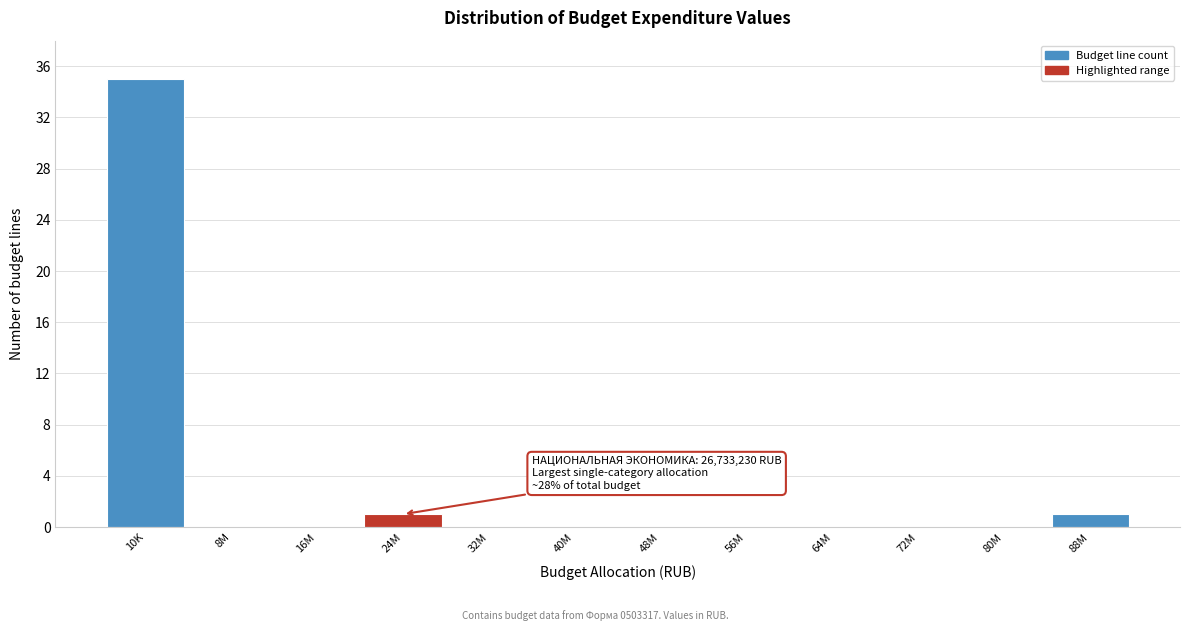

Reading right to left, what are all the values shown in this chart?

88M=1	80M=0	72M=0	64M=0	56M=0	48M=0	40M=0	32M=0	24M=1	16M=0	8M=0	10K=35